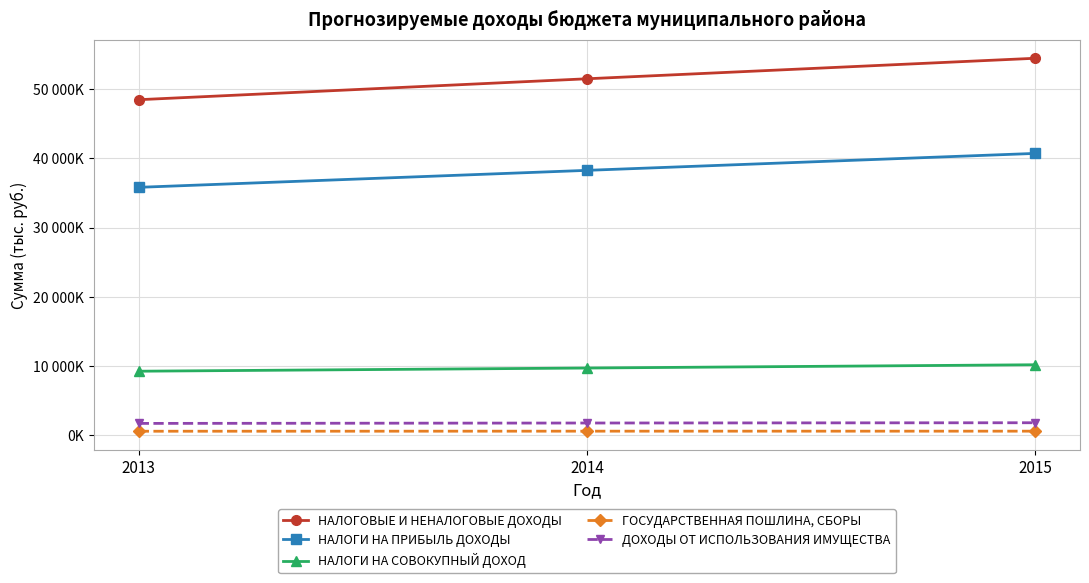

True or false: ГОСУДАРСТВЕННАЯ ПОШЛИНА, СБОРЫ has a value of 565000 at 2015.

True